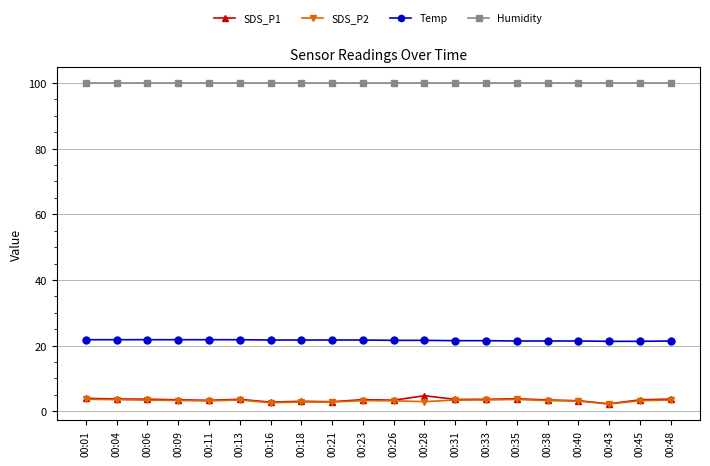

True or false: SDS_P1 has more than 1 interior local peaks.

True